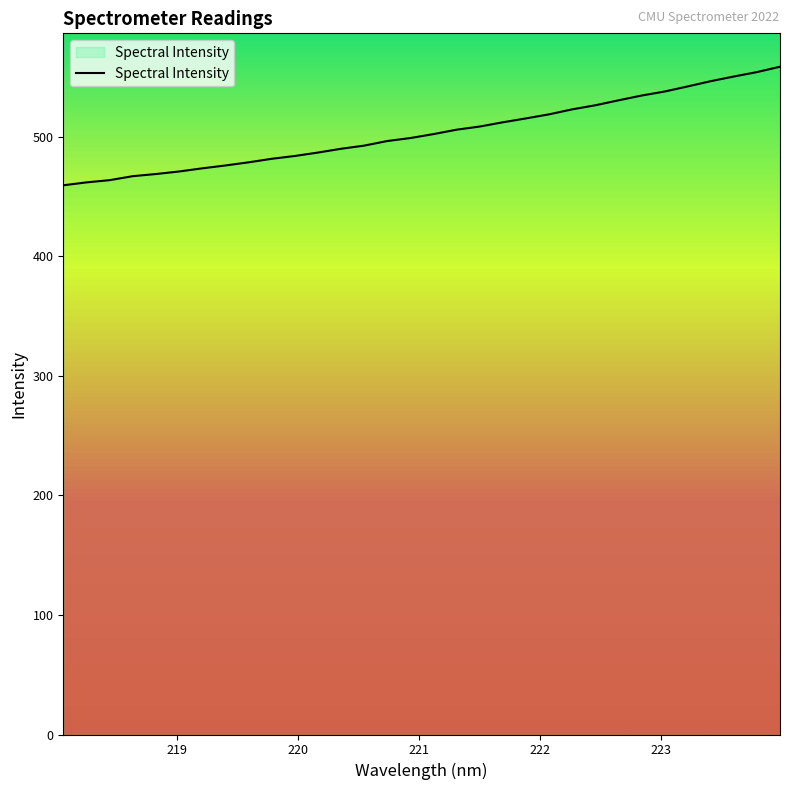

What is the maximum value shown in the chart?

558.7